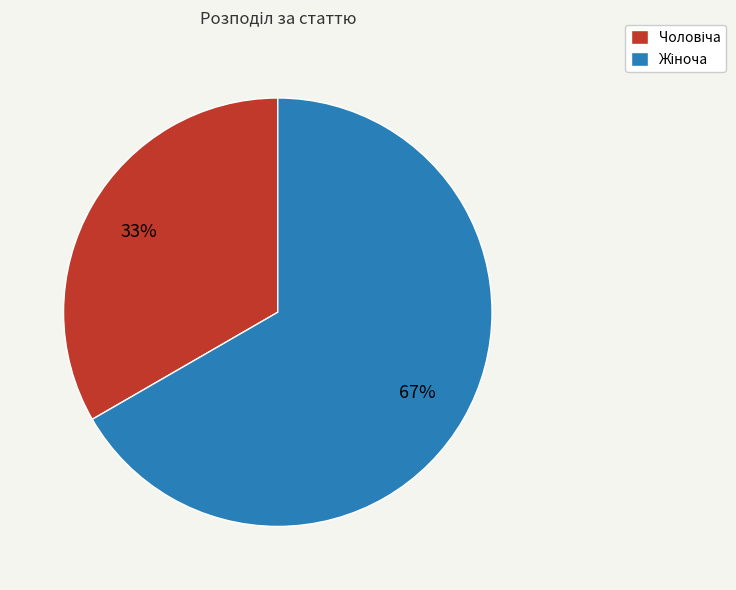

Is there a majority slice in this chart?

Yes